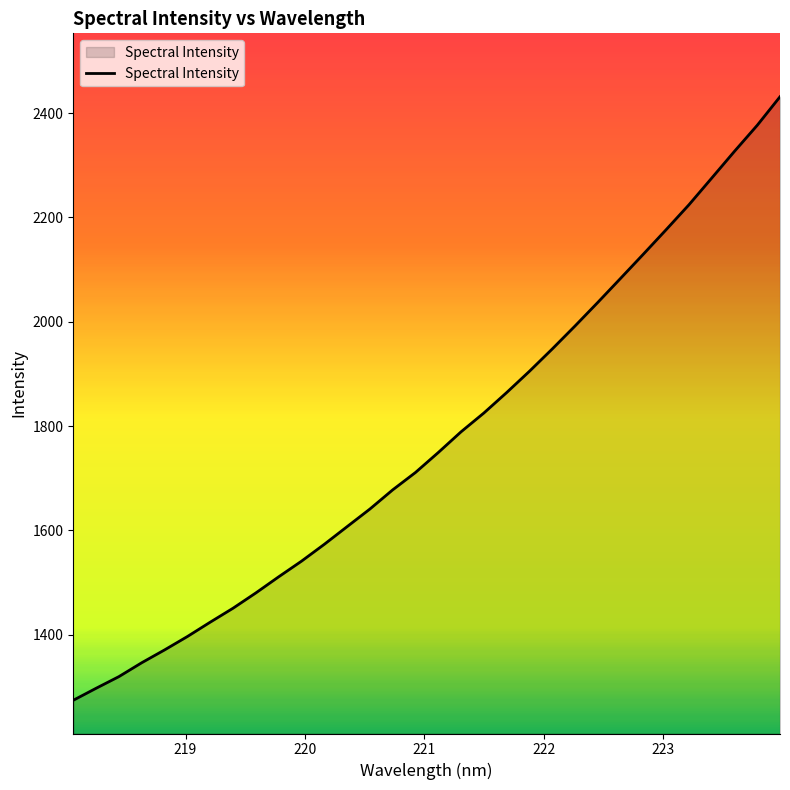

What is the smallest value displayed?

1274.3